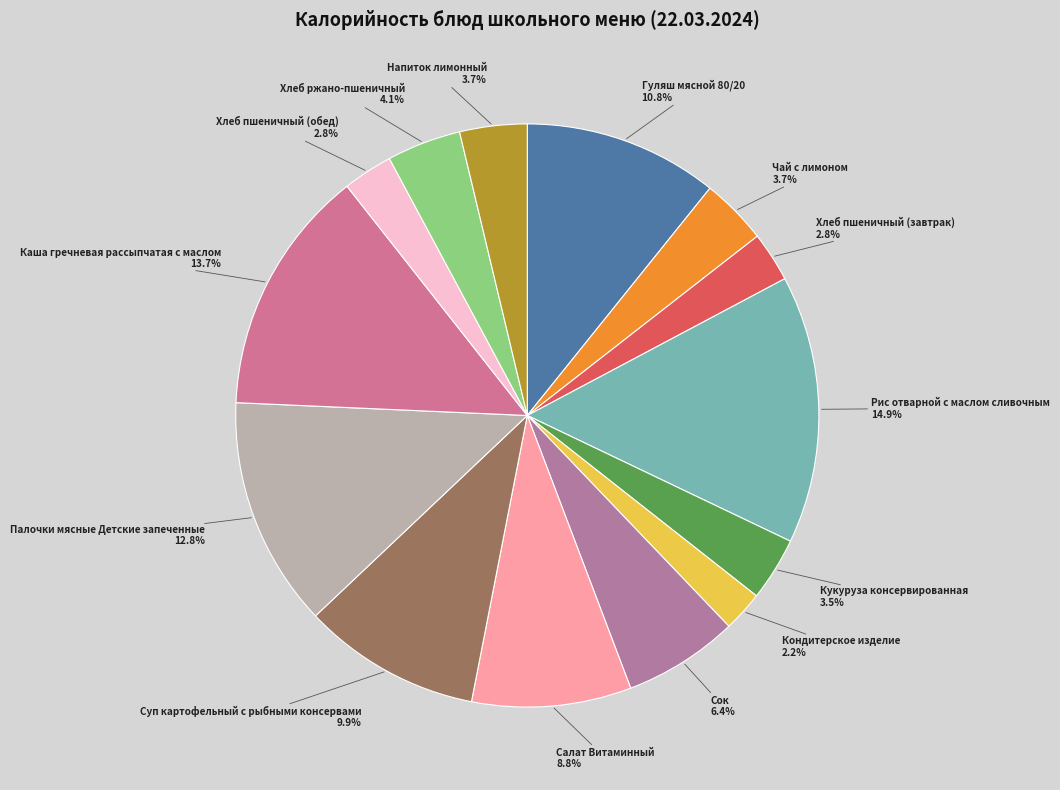

How many slices are in this pie chart?

14